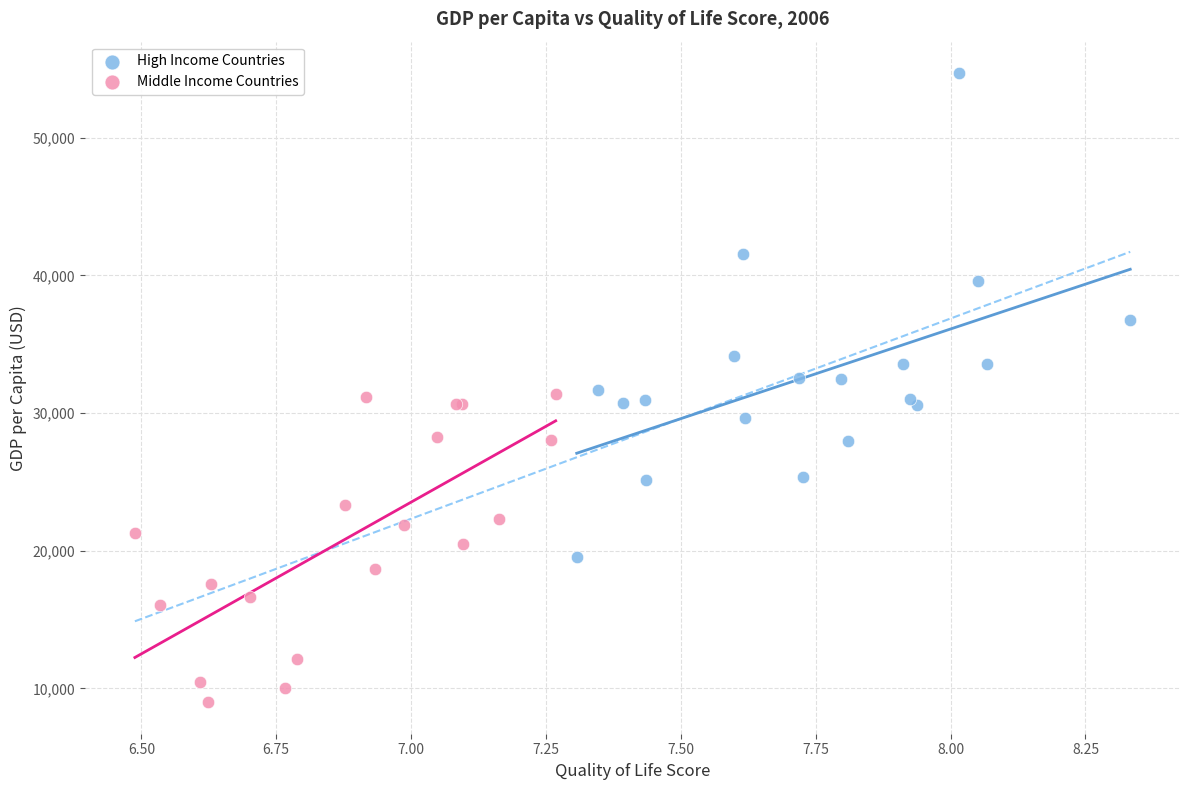

What are all the series names shown in the legend?

High Income Countries, Middle Income Countries